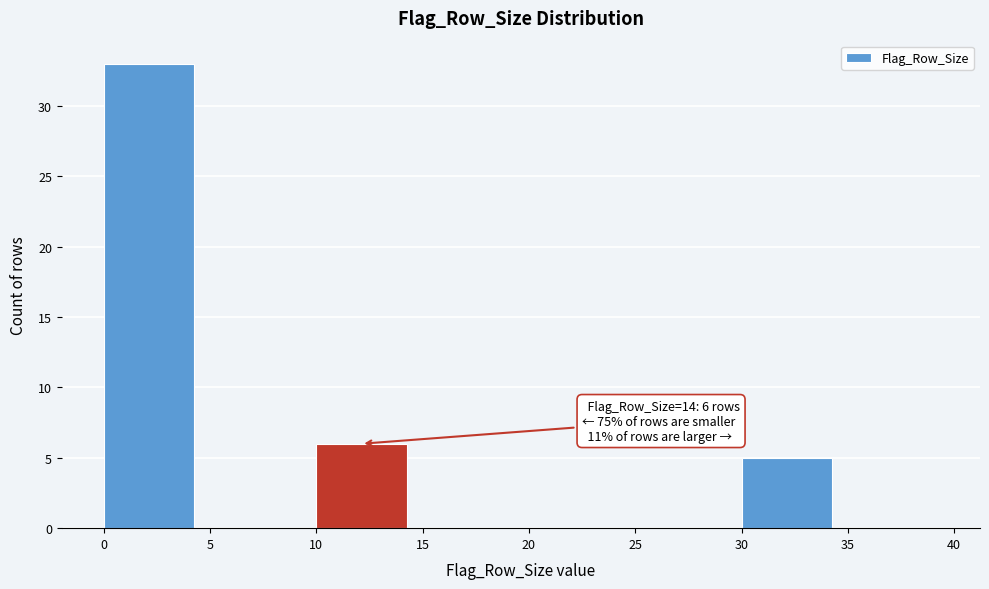

Over which range of the x-axis is the bar tallest?

0 to 5